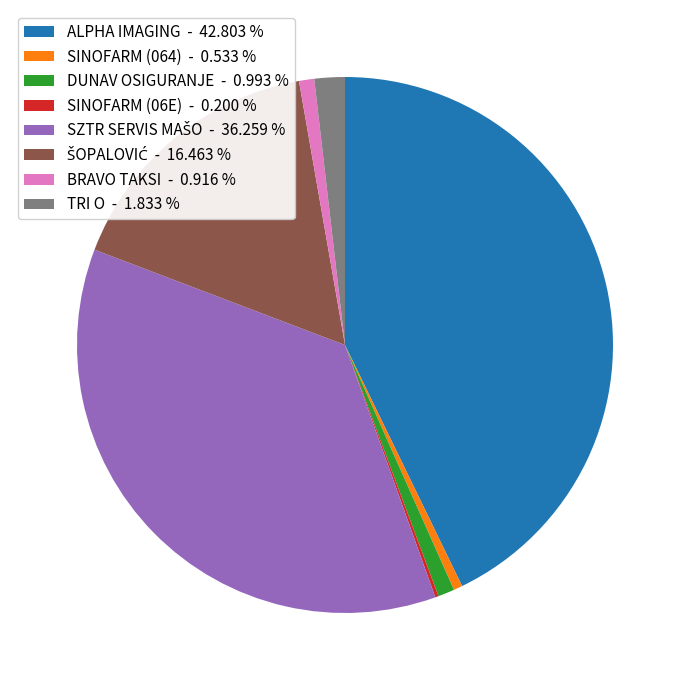

Combined, do DUNAV OSIGURANJE - 0.993 % and TRI O - 1.833 % account for over 50%?

No